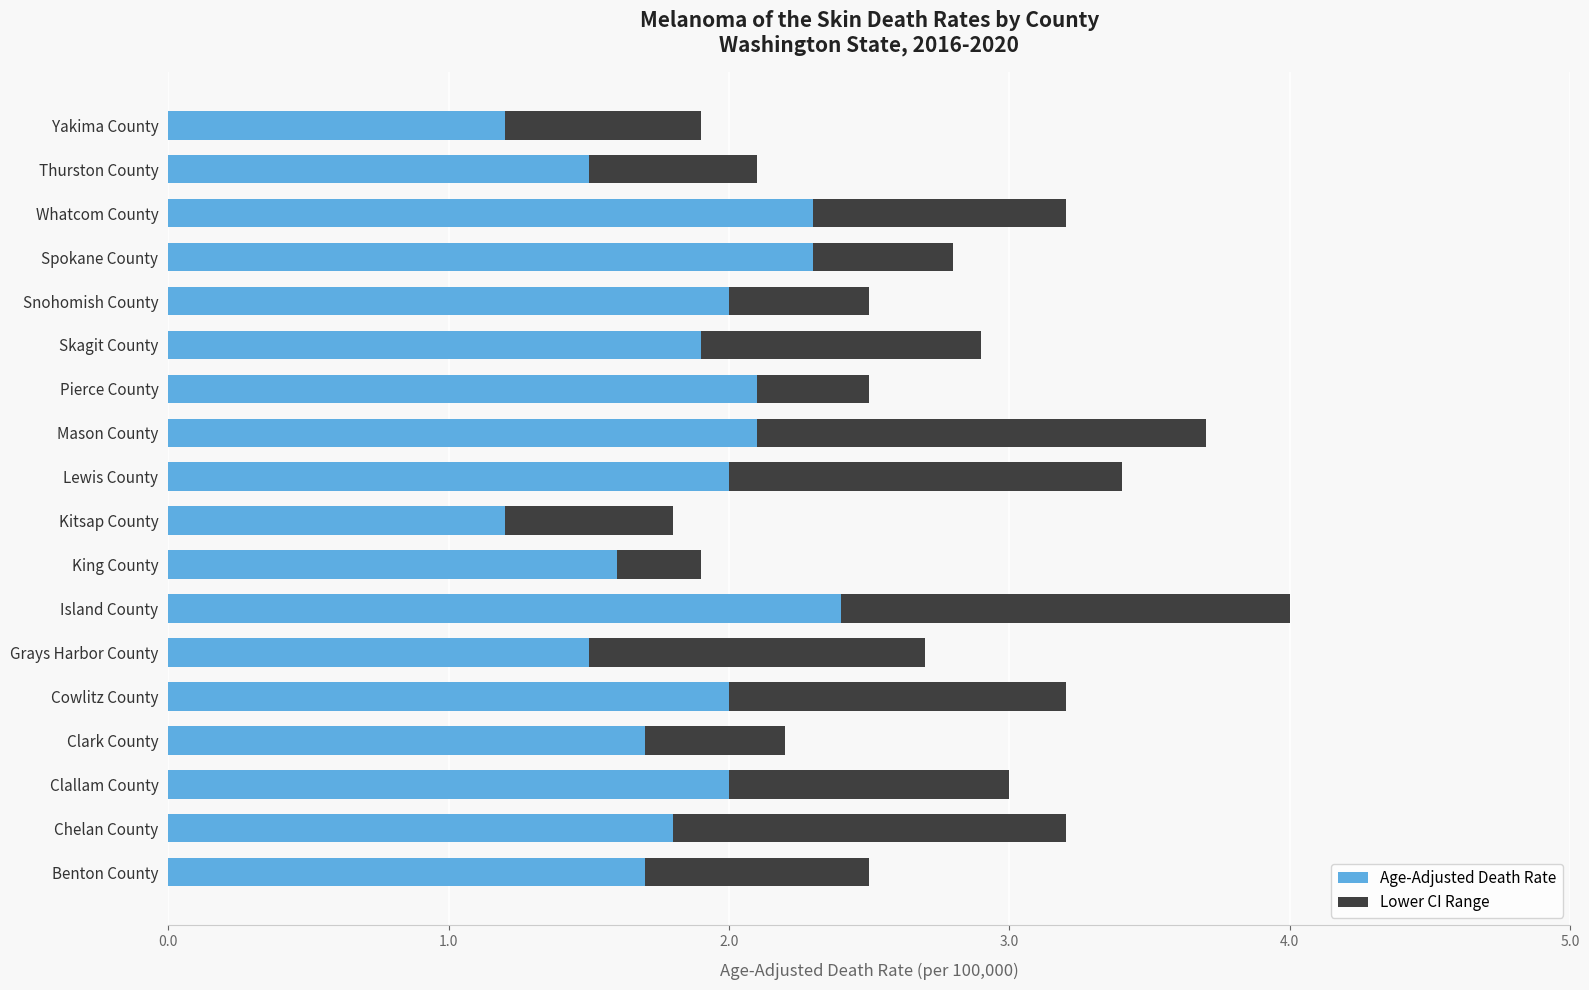

Is the value of Lower CI Range at Whatcom County greater than the value of Age-Adjusted Death Rate at Grays Harbor County?

No